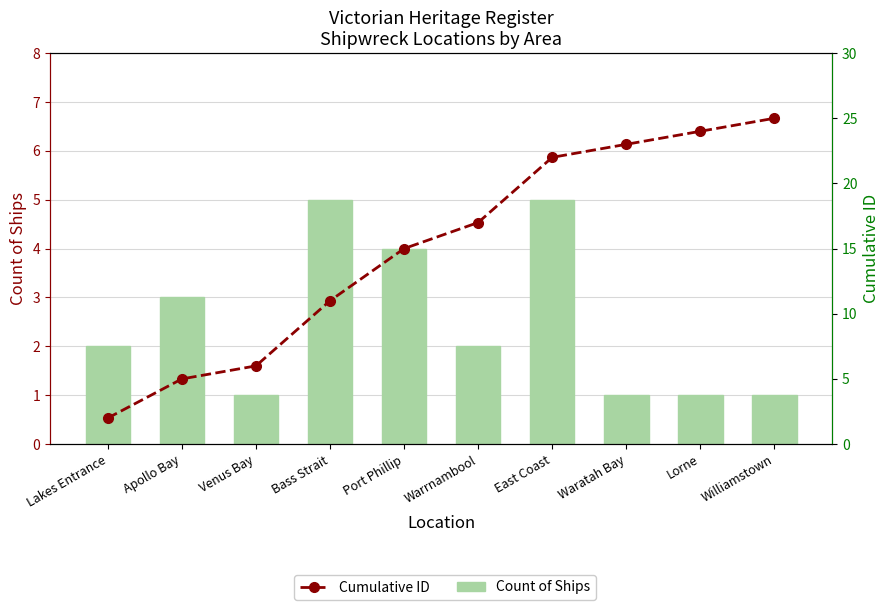

The Cumulative ID series shows 6 at Waratah Bay. True or false?

False